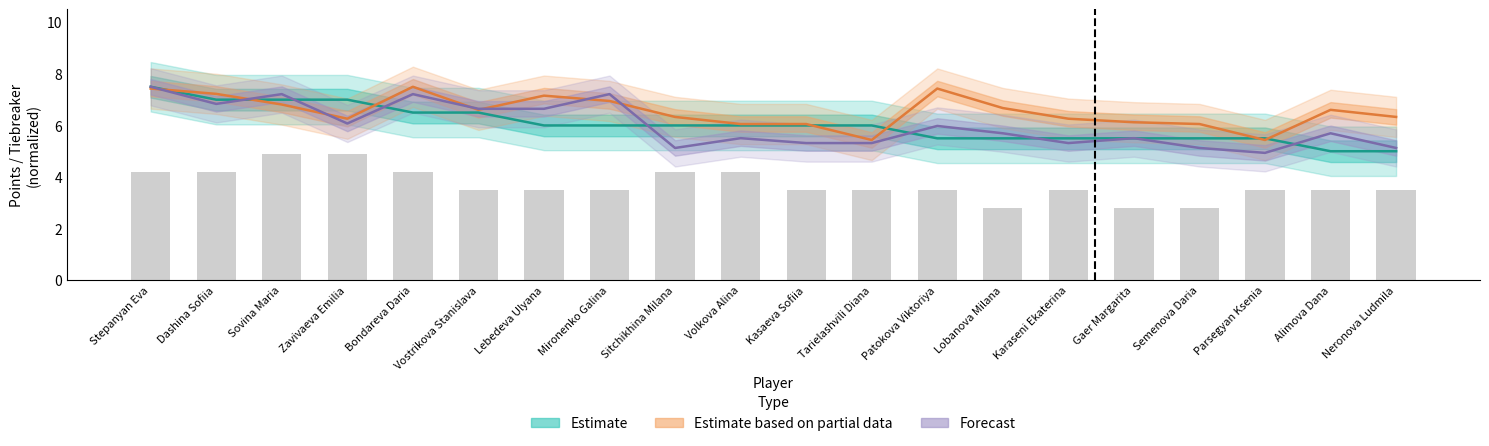

Reading left to right, transcribe all the data shown in this chart.

Estimate (Points): Stepanyan Eva=7.5	Dashina Sofiia=7.0	Sovina Maria=7.0	Zavivaeva Emilia=7.0	Bondareva Daria=6.5	Vostrikova Stanislava=6.5	Lebedeva Ulyana=6.0	Mironenko Galina=6.0	Sitchikhina Milana=6.0	Volkova Alina=6.0	Kasaeva Sofiia=6.0	Tarielashvili Diana=6.0	Patokova Viktoriya=5.5	Lobanova Milana=5.5	Karaseni Ekaterina=5.5	Gaer Margarita=5.5	Semenova Daria=5.5	Parsegyan Ksenia=5.5	Alimova Dana=5.0	Neronova Ludmila=5.0
Estimate based on partial data (Buchholz): Stepanyan Eva=7.4	Dashina Sofiia=7.2	Sovina Maria=6.8	Zavivaeva Emilia=6.3	Bondareva Daria=7.5	Vostrikova Stanislava=6.6	Lebedeva Ulyana=7.2	Mironenko Galina=6.9	Sitchikhina Milana=6.3	Volkova Alina=6.1	Kasaeva Sofiia=6.1	Tarielashvili Diana=5.4	Patokova Viktoriya=7.4	Lobanova Milana=6.7	Karaseni Ekaterina=6.3	Gaer Margarita=6.1	Semenova Daria=6.1	Parsegyan Ksenia=5.4	Alimova Dana=6.6	Neronova Ludmila=6.3
Forecast (Score vs rated): Stepanyan Eva=7.5	Dashina Sofiia=6.8	Sovina Maria=7.2	Zavivaeva Emilia=6.1	Bondareva Daria=7.2	Vostrikova Stanislava=6.6	Lebedeva Ulyana=6.6	Mironenko Galina=7.2	Sitchikhina Milana=5.1	Volkova Alina=5.5	Kasaeva Sofiia=5.3	Tarielashvili Diana=5.3	Patokova Viktoriya=6.0	Lobanova Milana=5.7	Karaseni Ekaterina=5.3	Gaer Margarita=5.5	Semenova Daria=5.1	Parsegyan Ksenia=4.9	Alimova Dana=5.7	Neronova Ludmila=5.1